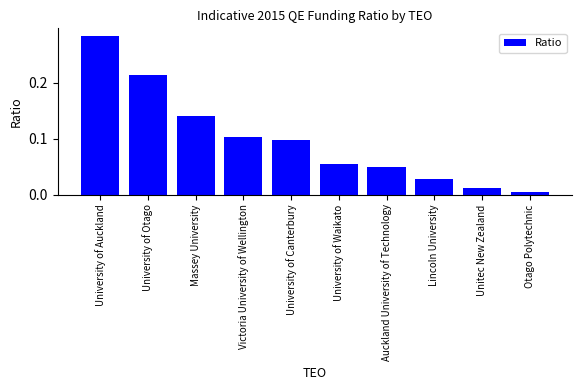

What is the label of the 3rd bar from the right?

Lincoln University